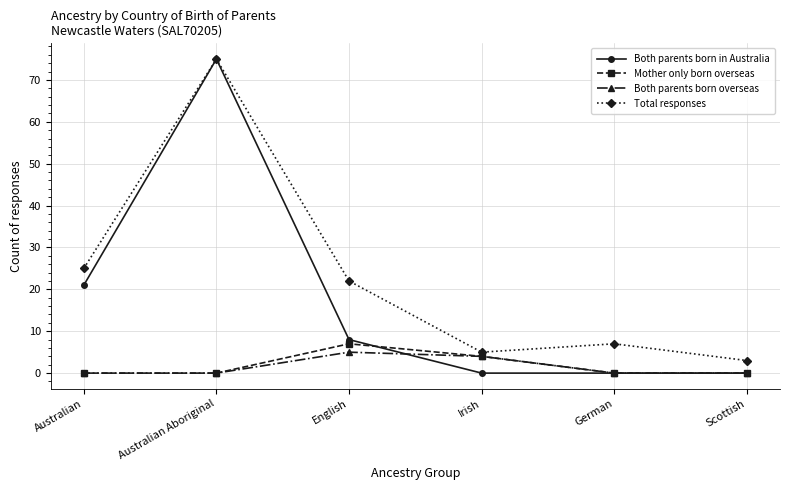

What position from the left is Australian?

1